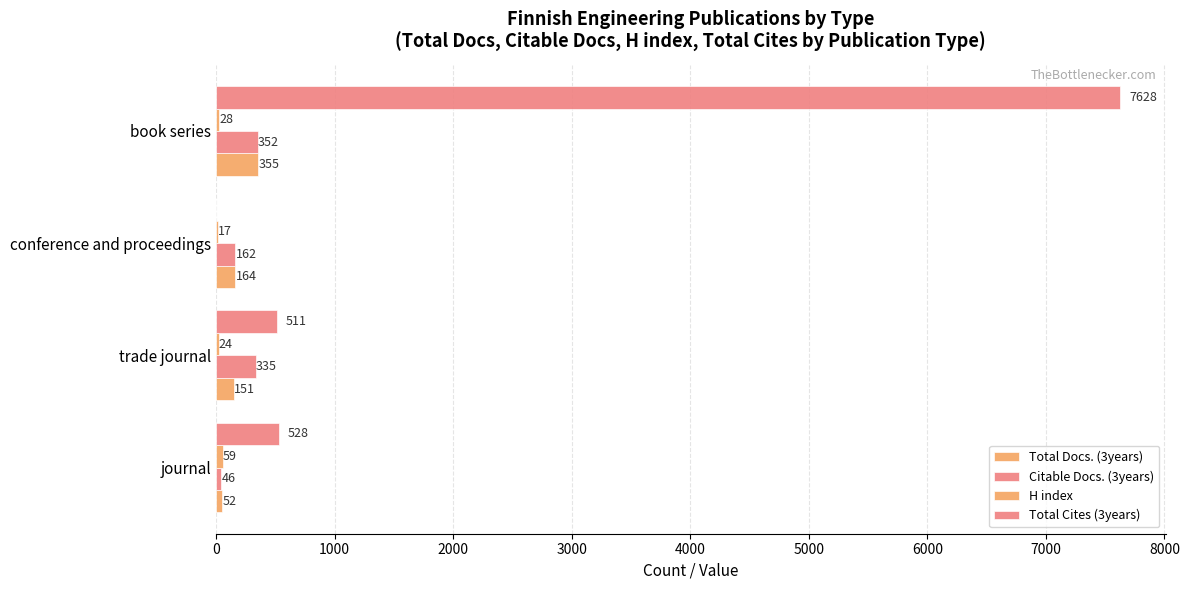

Reading left to right, what are all the values shown in this chart?

Total Docs. (3years): 52	151	164	355
Citable Docs. (3years): 46	335	162	352
H index: 59	24	17	28
Total Cites (3years): 528	511	0	7628